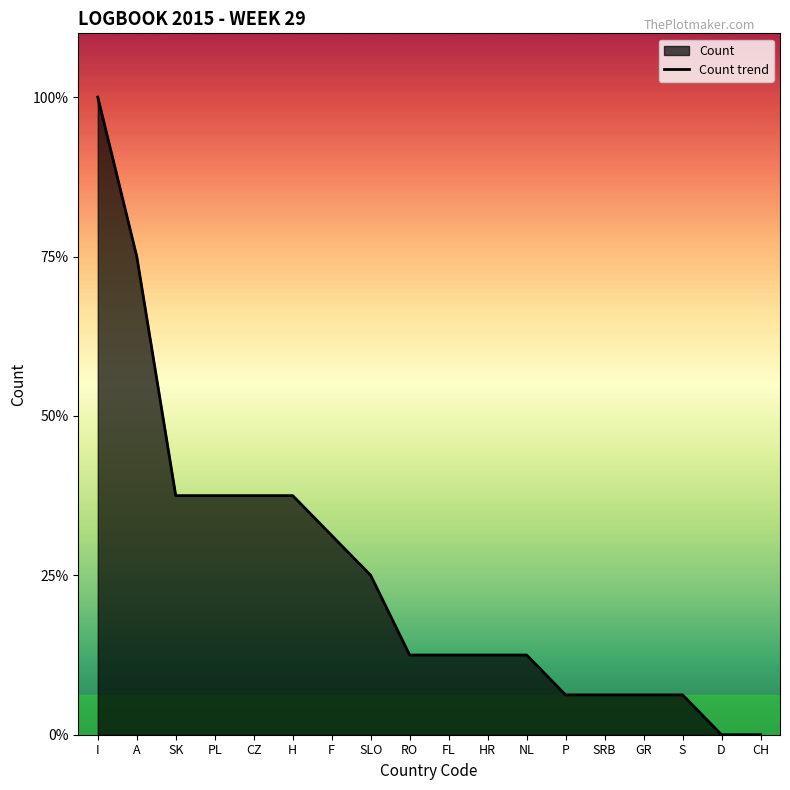

What is the value of the 10th point from the left?

2